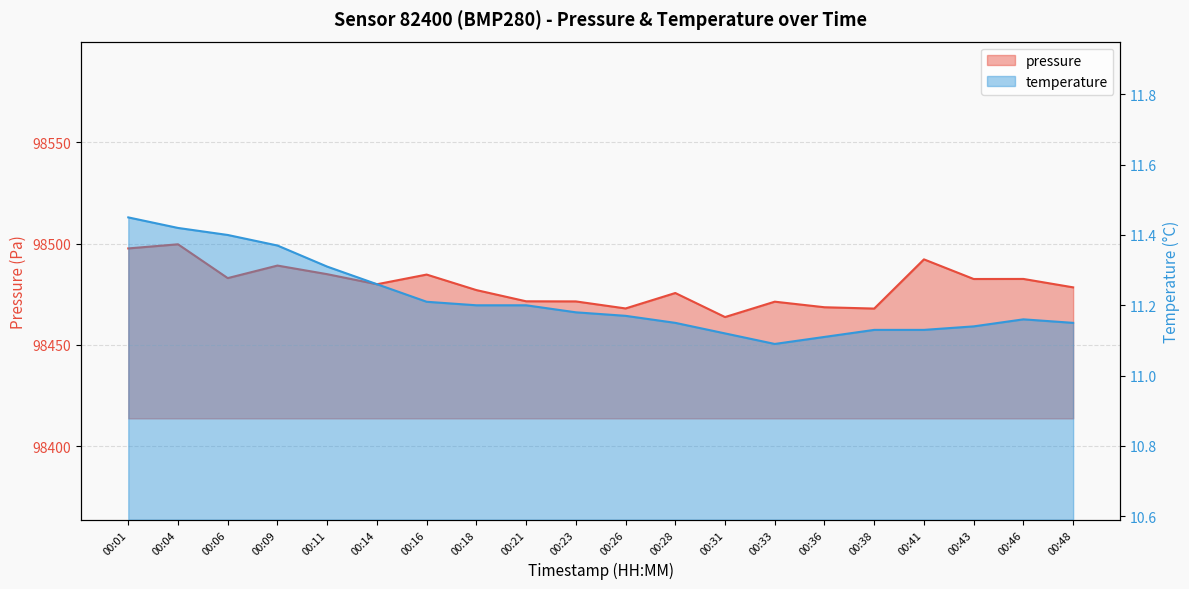

Does the chart display data point markers on the line(s)?

No